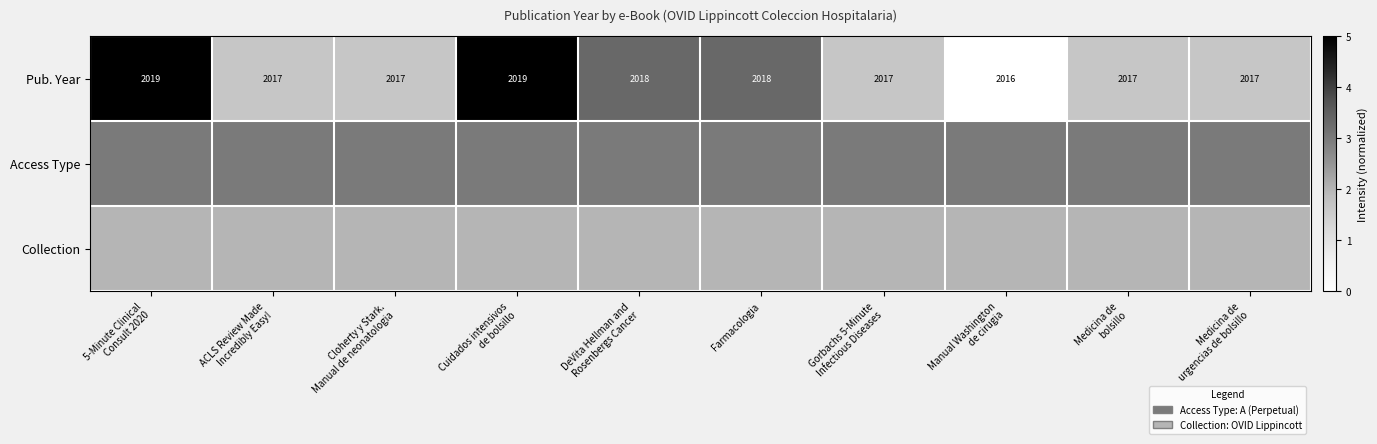

What is the average value of the Pub. Year series?

2018